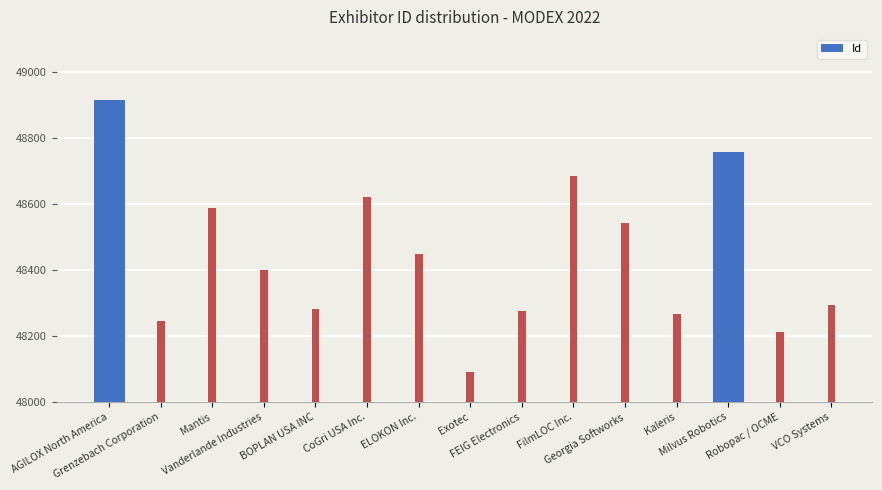

Reading left to right, list all the values displayed in this chart.

48916	48244	48589	48401	48282	48623	48449	48090	48276	48684	48544	48265	48758	48213	48294